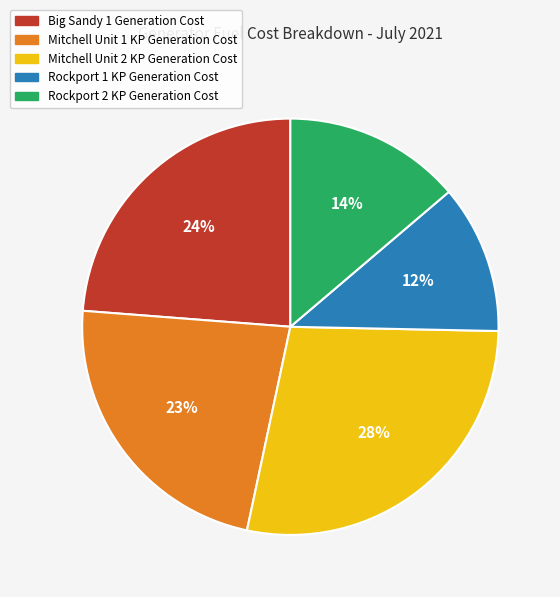

How many segments does this pie chart have?

5